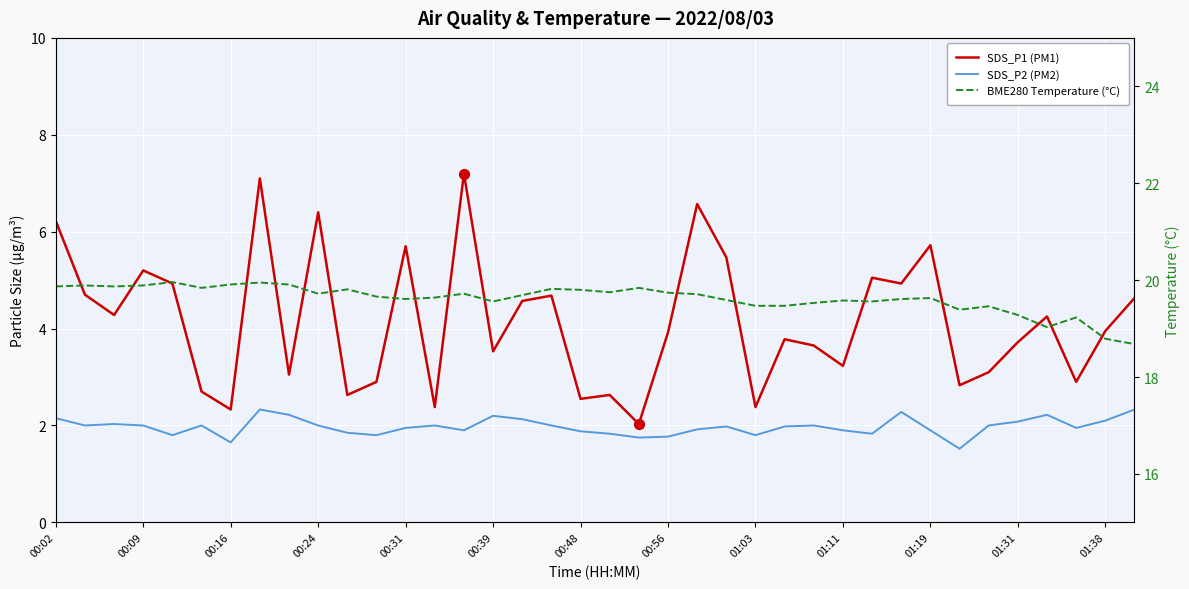

What are all the series names shown in the legend?

SDS_P1 (PM1), SDS_P2 (PM2), BME280 Temperature (°C)